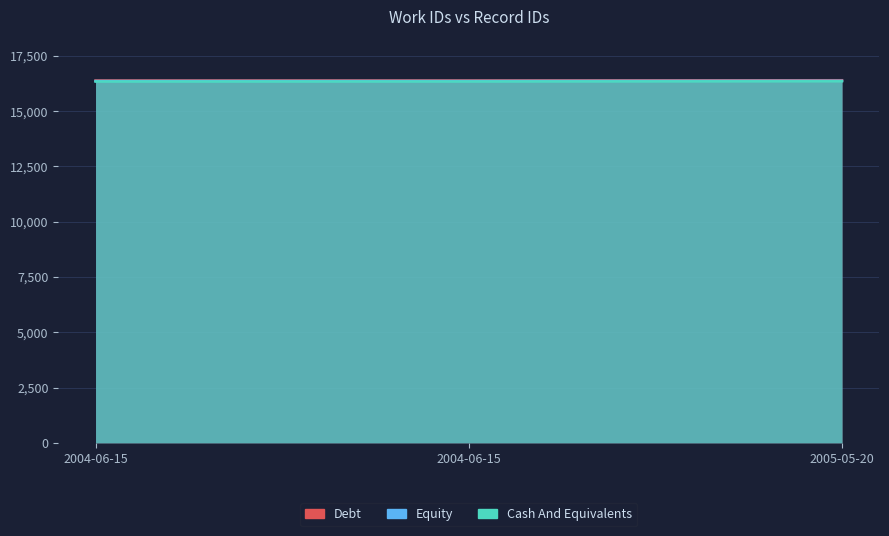

Is it true that Cash And Equivalents equals 24114.9 at 2004-06-15?

False